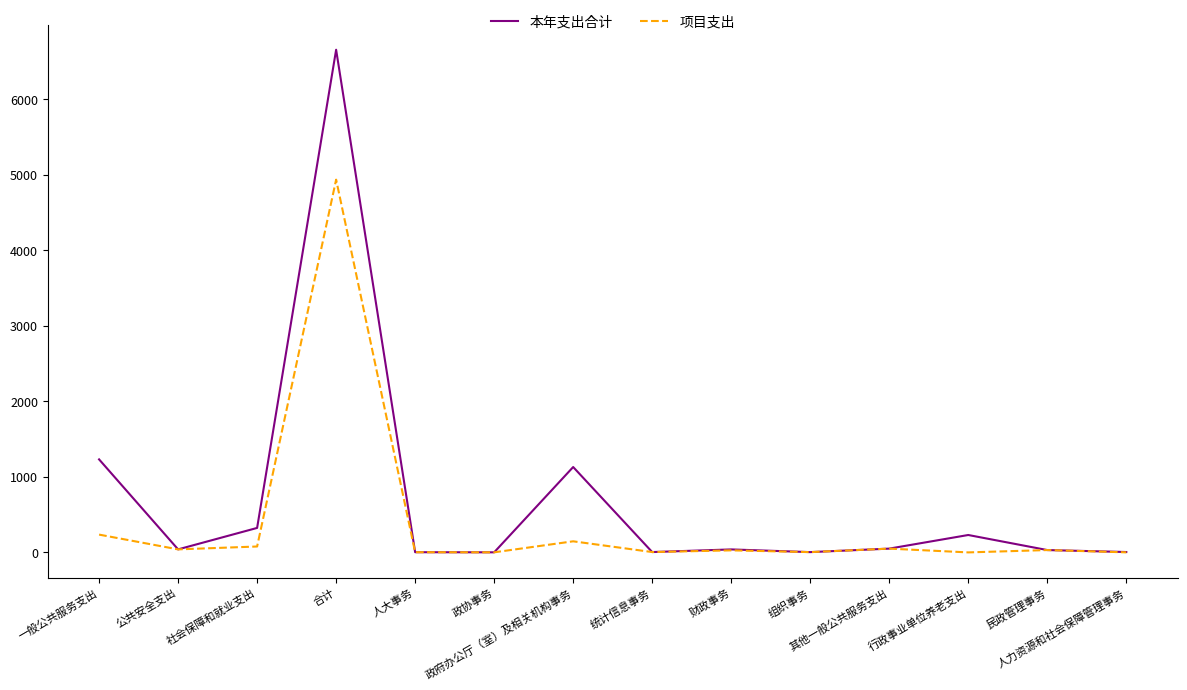

What is the label of the 12th point from the left?

行政事业单位养老支出